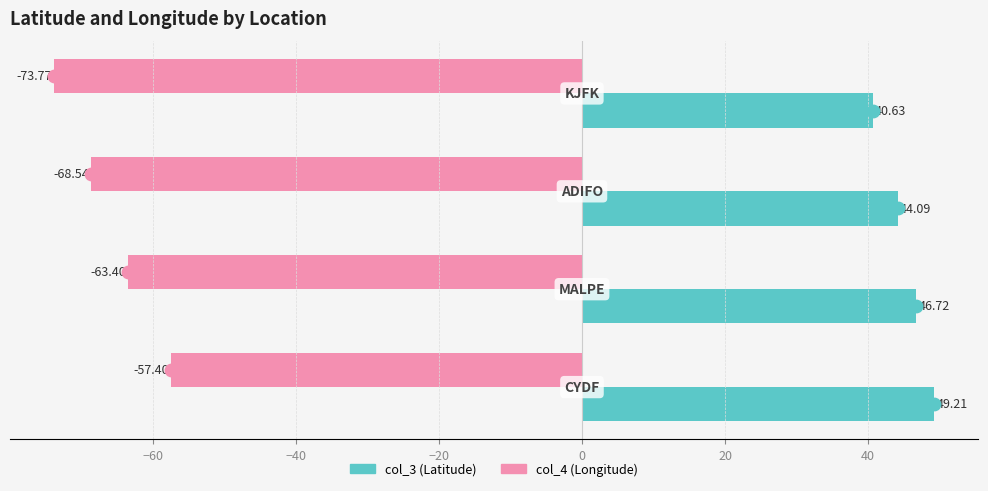

Which series reaches the maximum Y coordinate?

col_3 (Latitude)